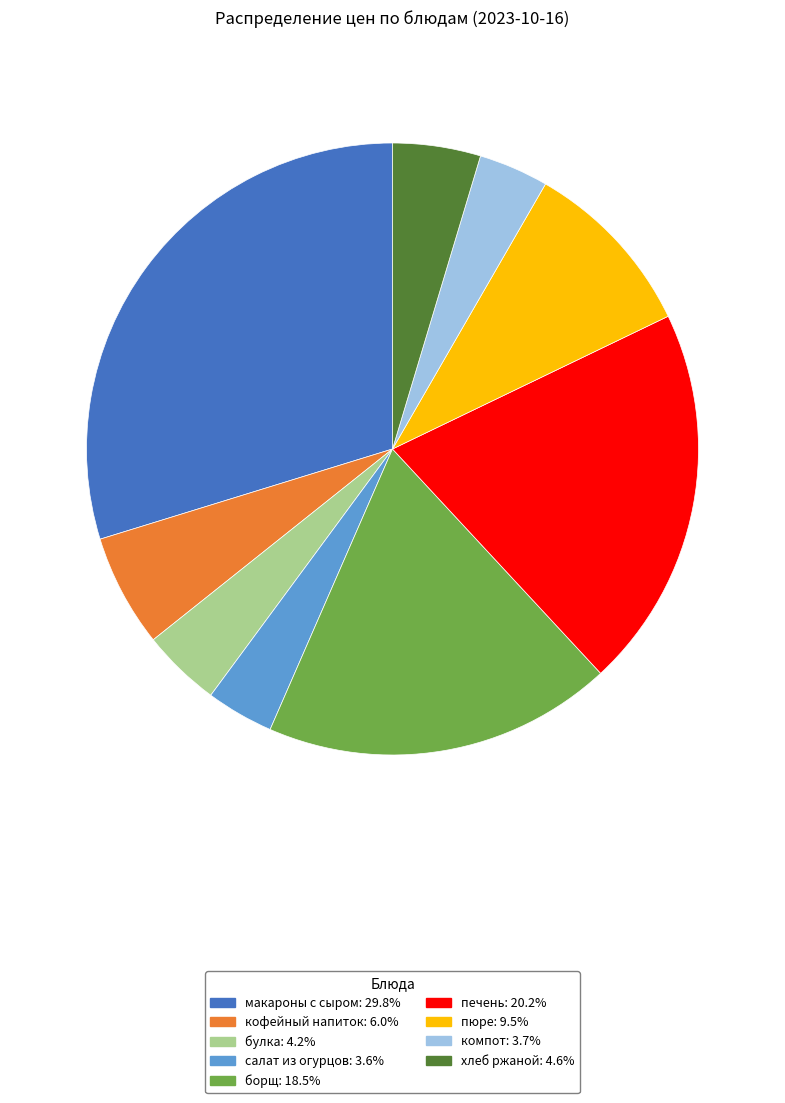

Combined, do компот and пюре account for over 50%?

No